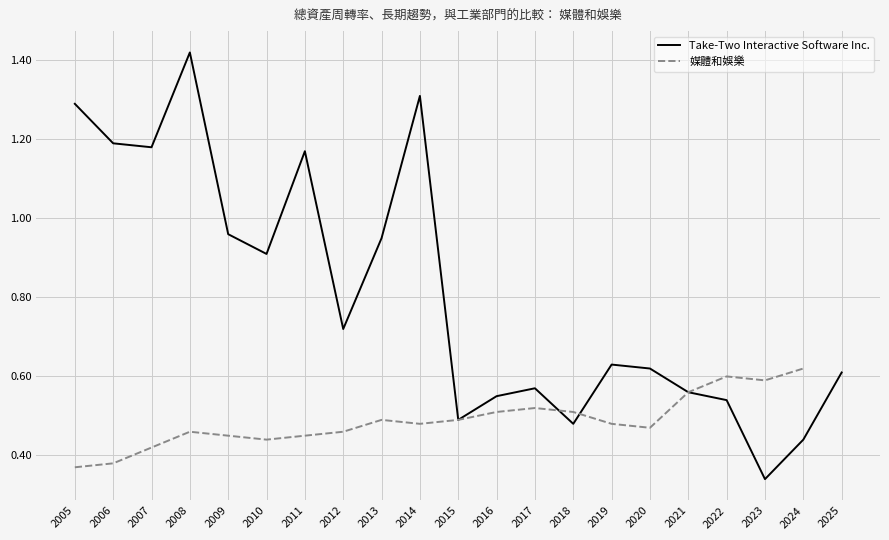

Between 2008 and 2023, which is larger?

2008